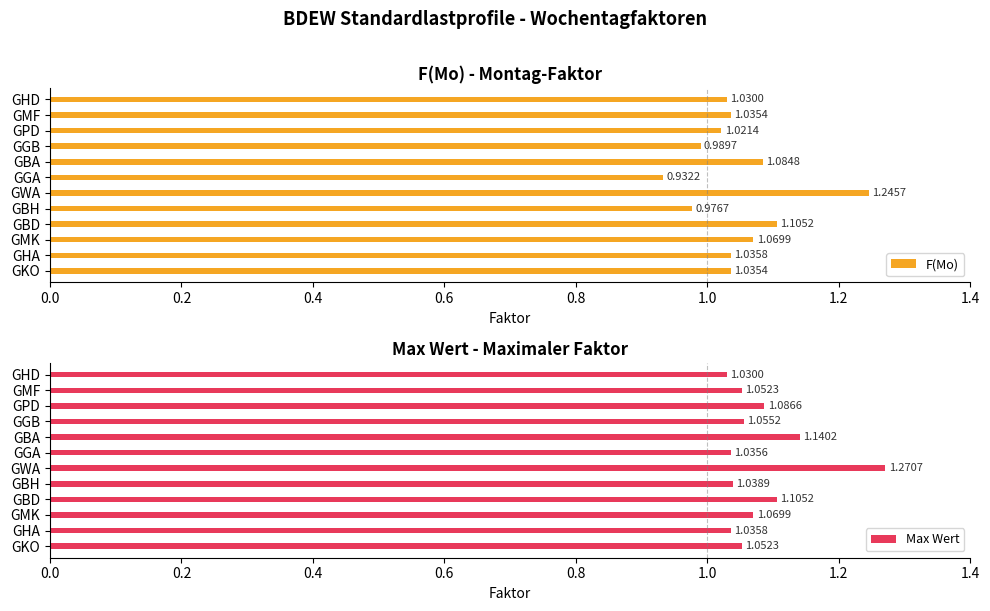

Where is F(Mo) nearest to the value 1?

GGB